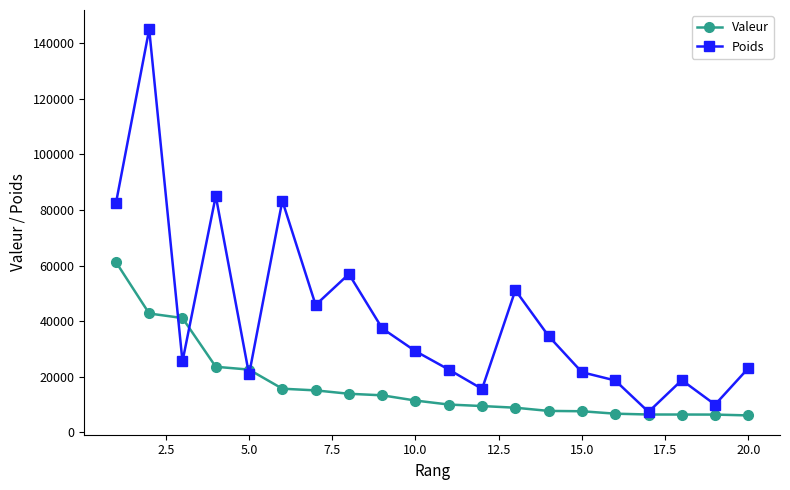

Which series has the widest spread of values?

Poids